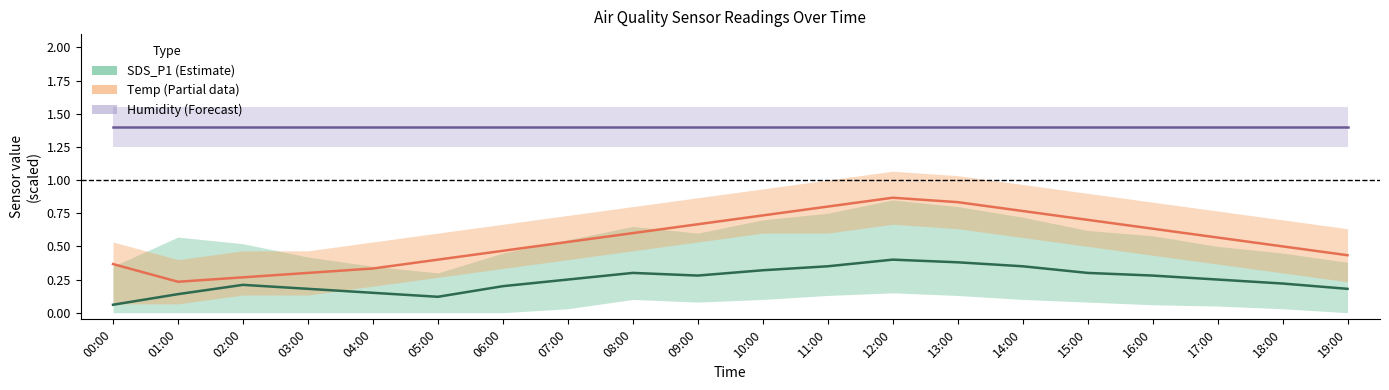

At which category is the sum across all series the highest?

12:00